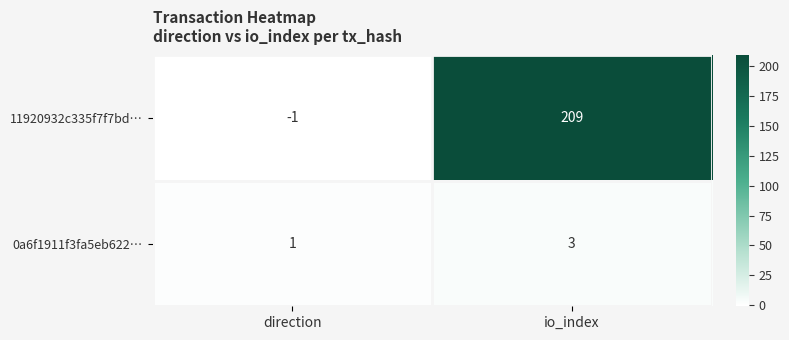

Reading left to right, list all the values displayed in this chart.

11920932c335f7f7bd…: -1	209
0a6f1911f3fa5eb622…: 1	3